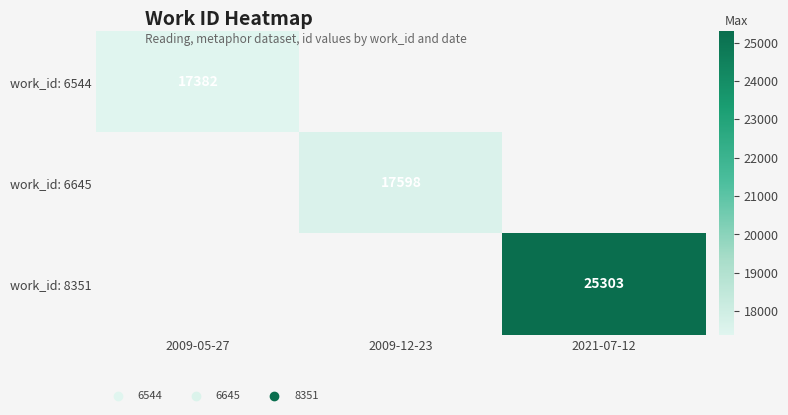

Which category has the lowest value across all series?

2009-05-27